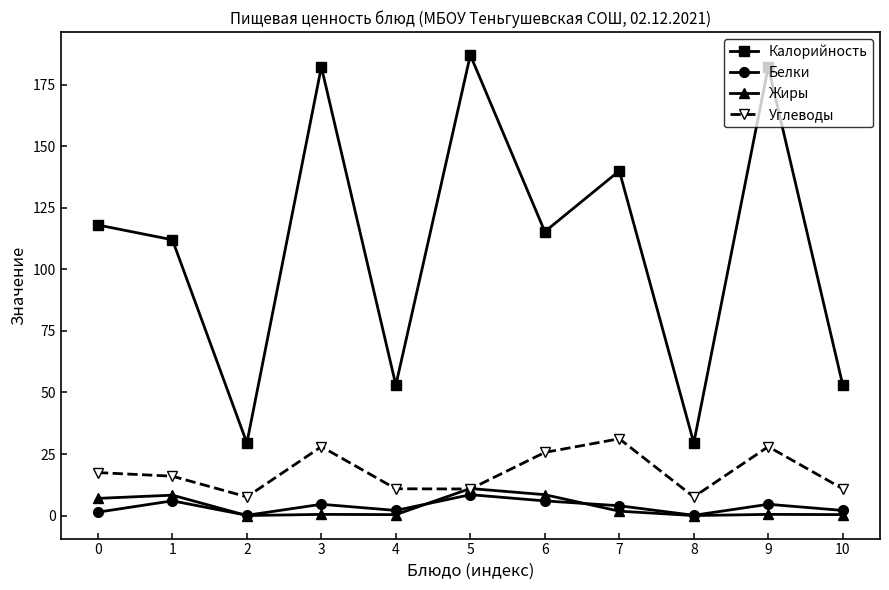

What is the greatest value displayed?

187.0